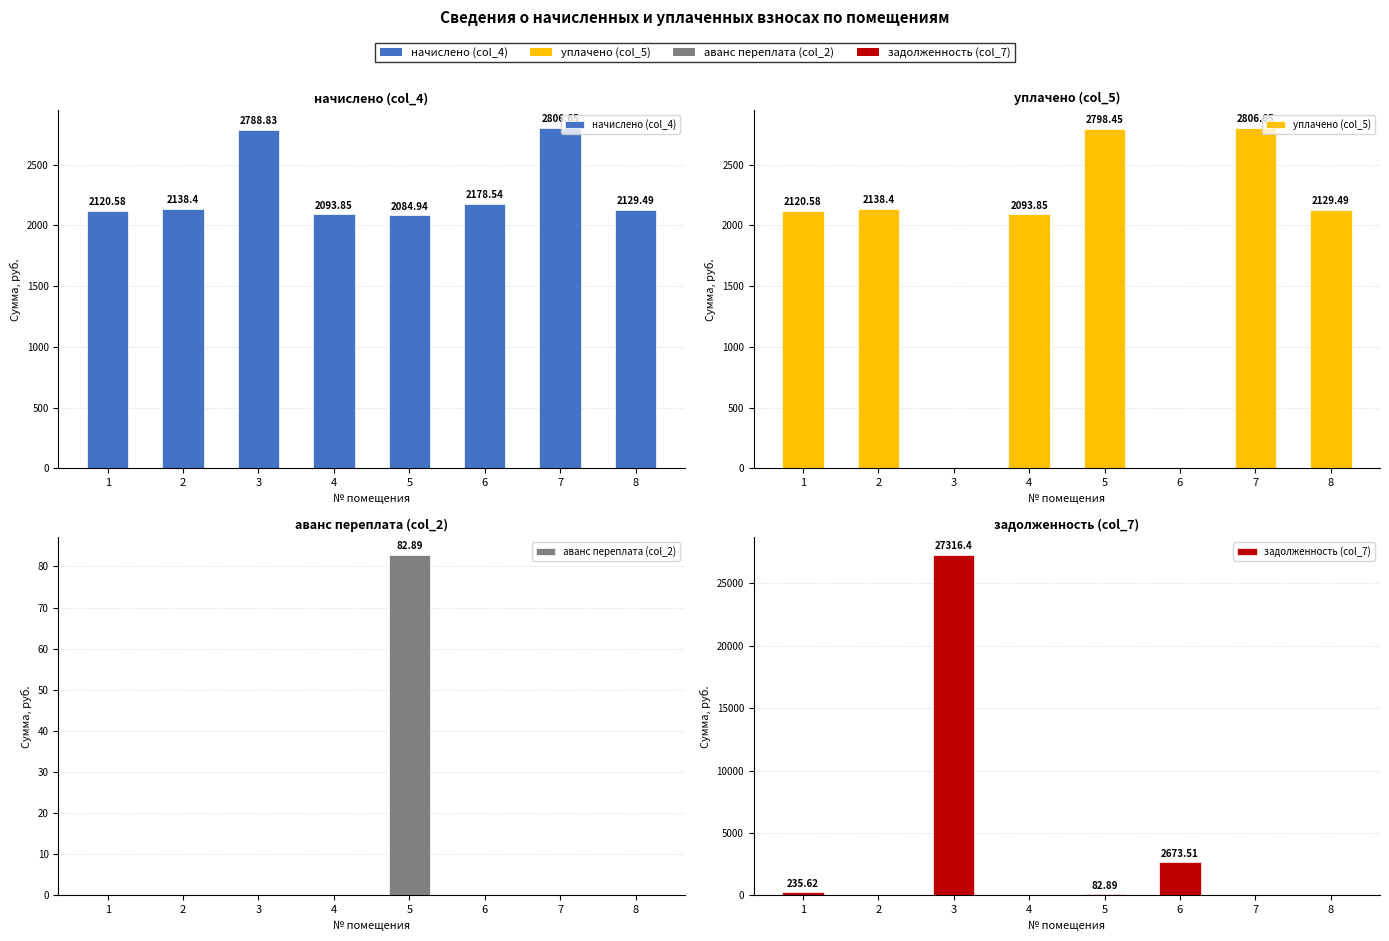

At 5, list the series in order from smallest to largest.

аванс переплата (col_2), задолженность (col_7), начислено (col_4), уплачено (col_5)